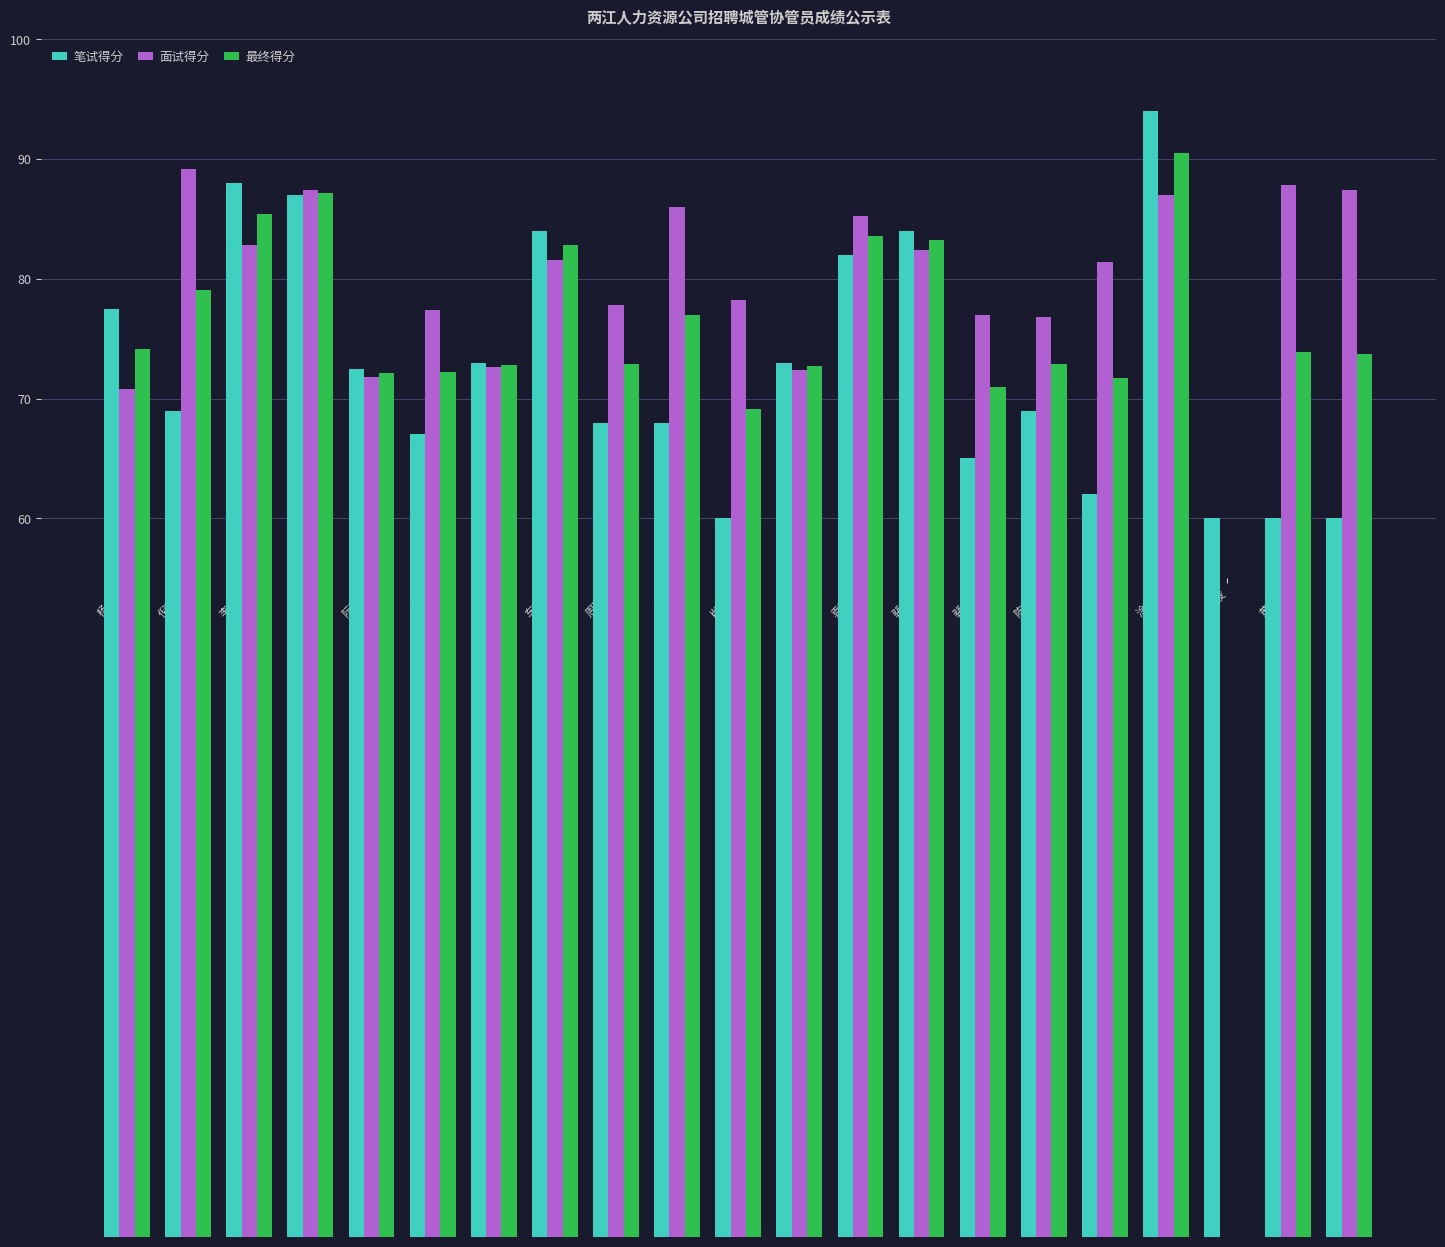

What are all the series names shown in the legend?

笔试得分, 面试得分, 最终得分